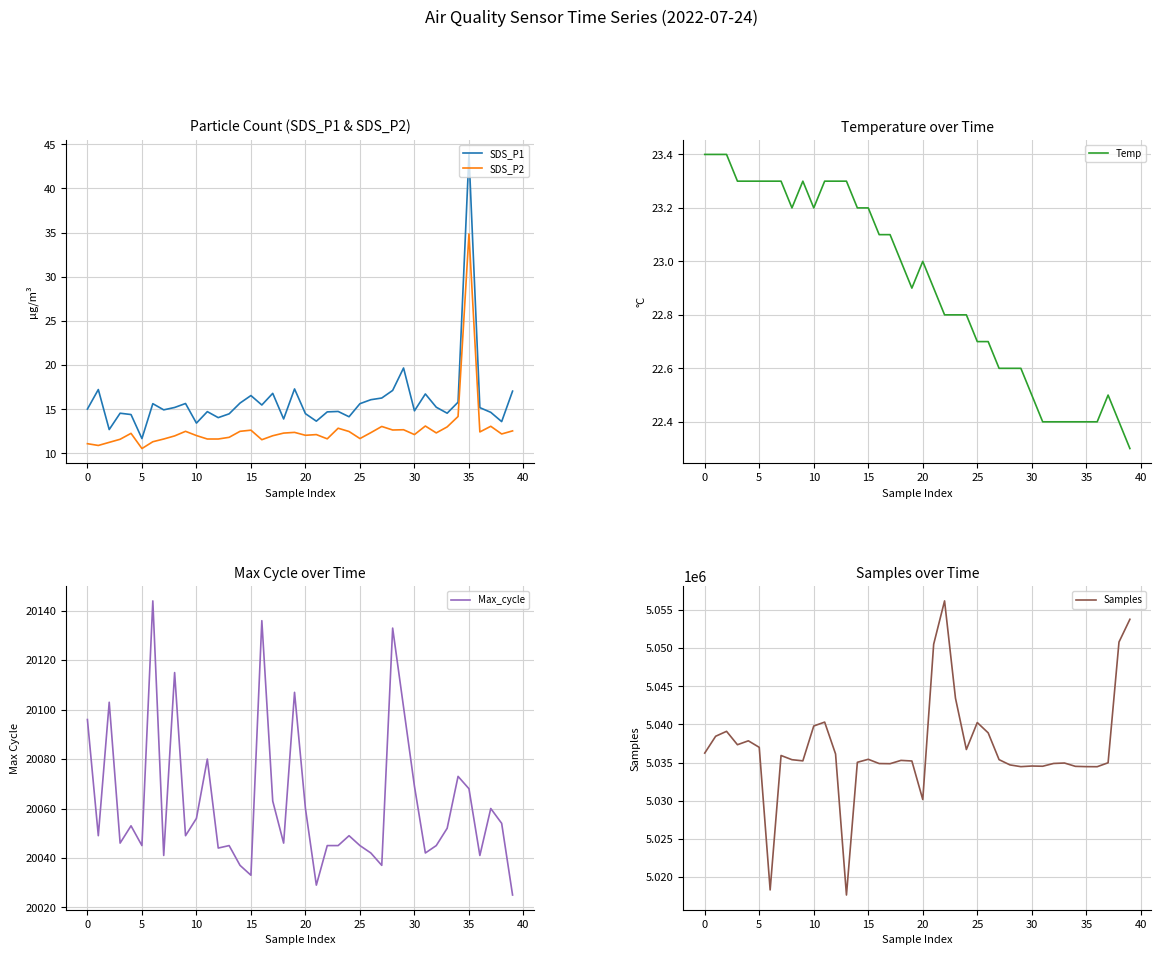

Which series ends up on top after the final intersection of SDS_P2 and Temp?

Temp